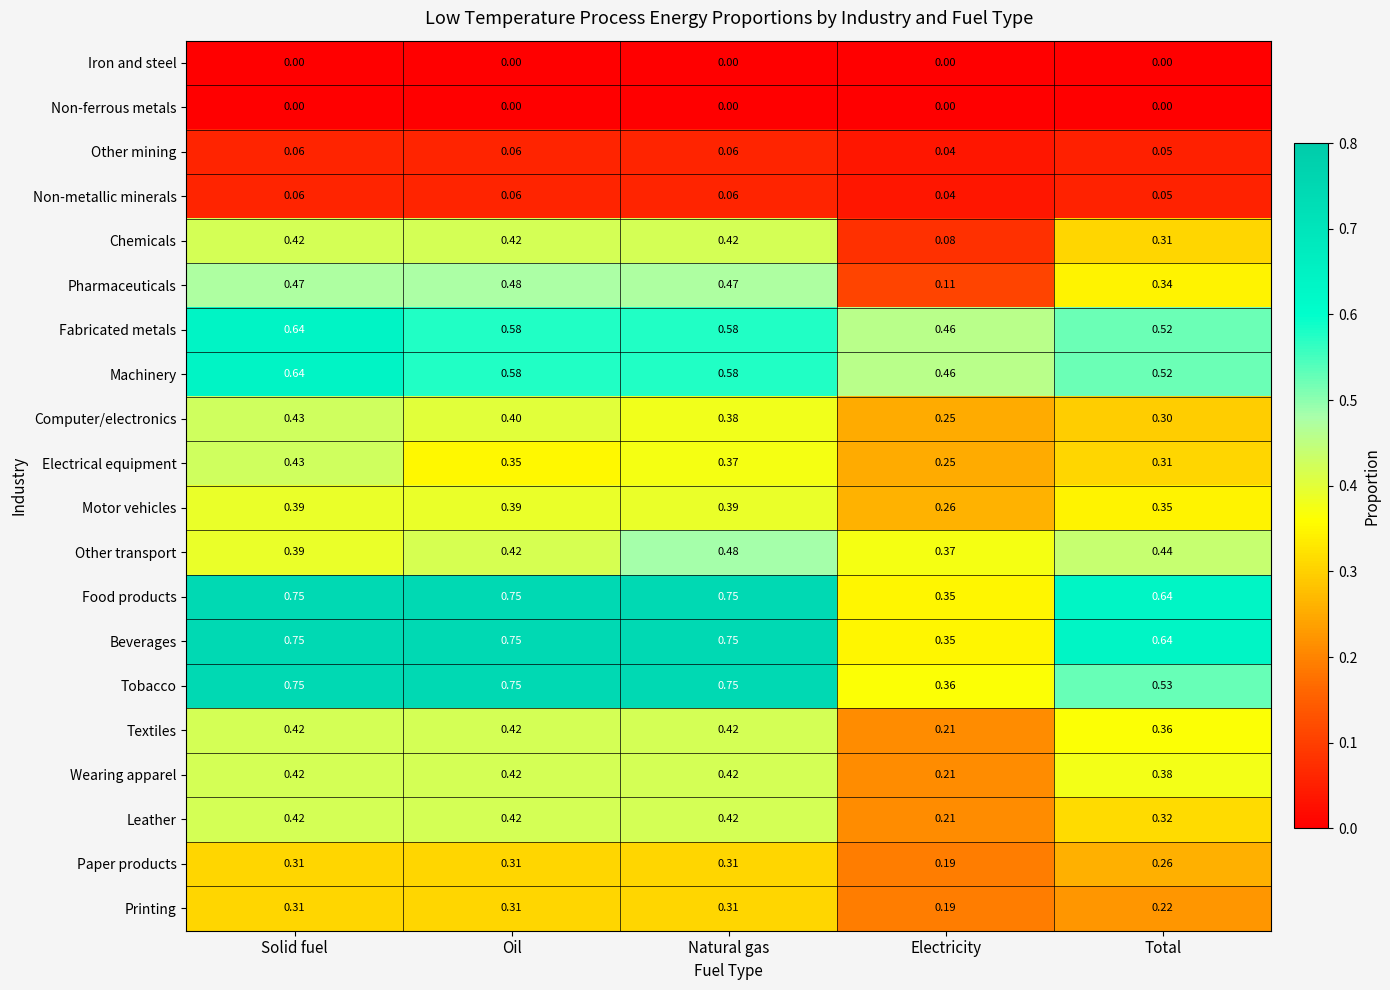

Is the value of Fabricated metals at Oil greater than the value of Other mining at Electricity?

Yes